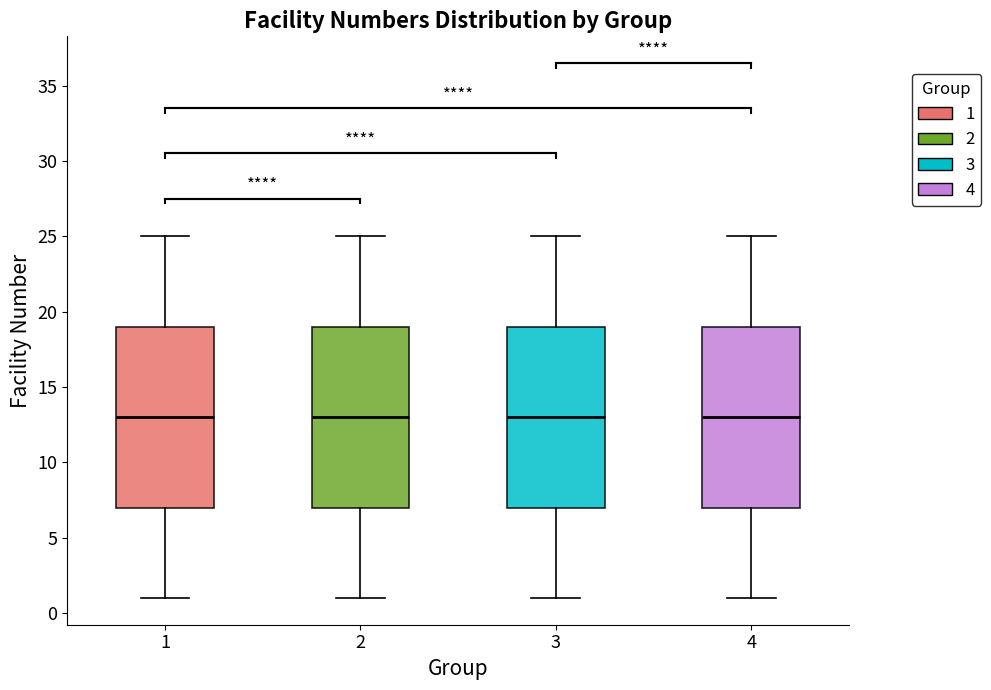

Reading left to right, transcribe this box plot: for each box, give where its median line is, the range the box spans, and where its two whiskers end, as read against the y-axis. The values are not printed on the chart, so give them approximately, as read against the axis.

1: median 13, box 7 to 19, whiskers 1 to 25
2: median 13, box 7 to 19, whiskers 1 to 25
3: median 13, box 7 to 19, whiskers 1 to 25
4: median 13, box 7 to 19, whiskers 1 to 25